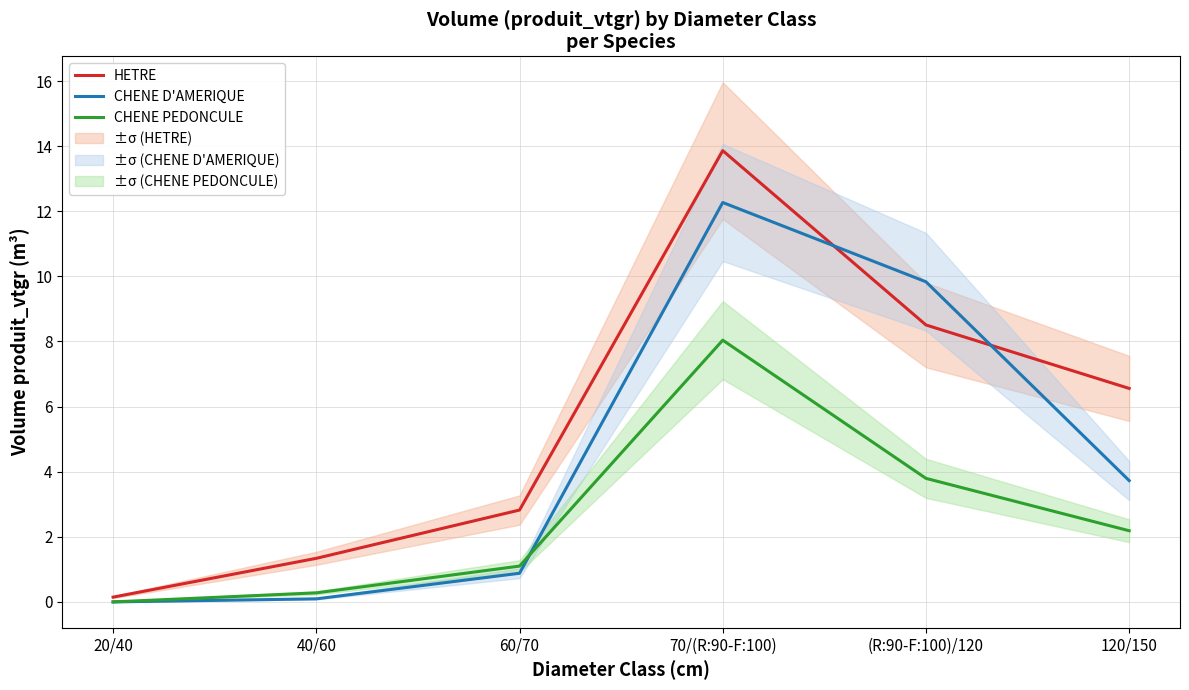

What is the sum of the CHENE PEDONCULE values at 40/60 and 60/70?

1.4